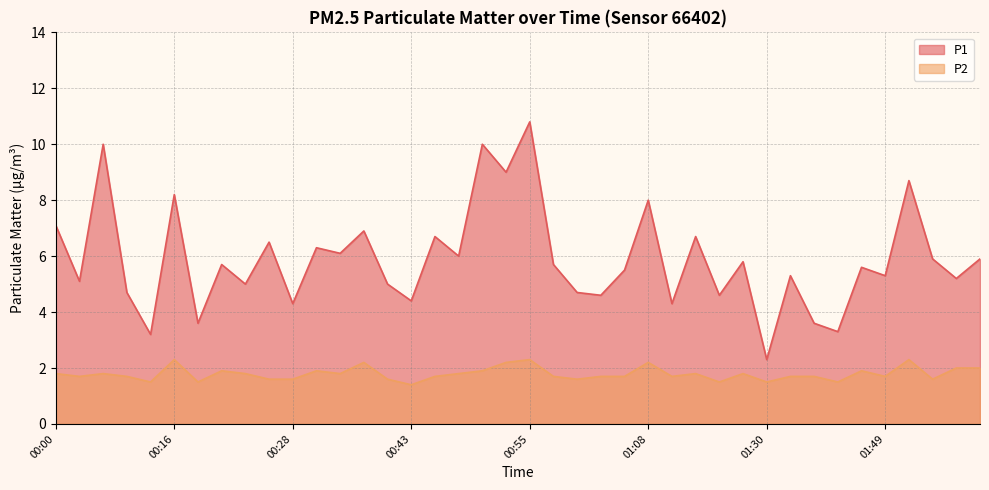

True or false: P2 and P1 intersect in this chart.

False